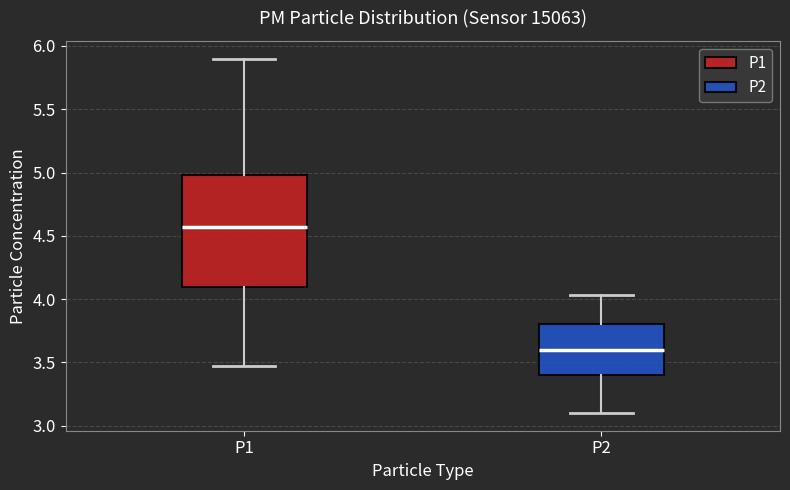

Where does the median line of the box for P1 sit on the y-axis? The values are not printed on the chart, so give them approximately, as read against the axis.

4.55